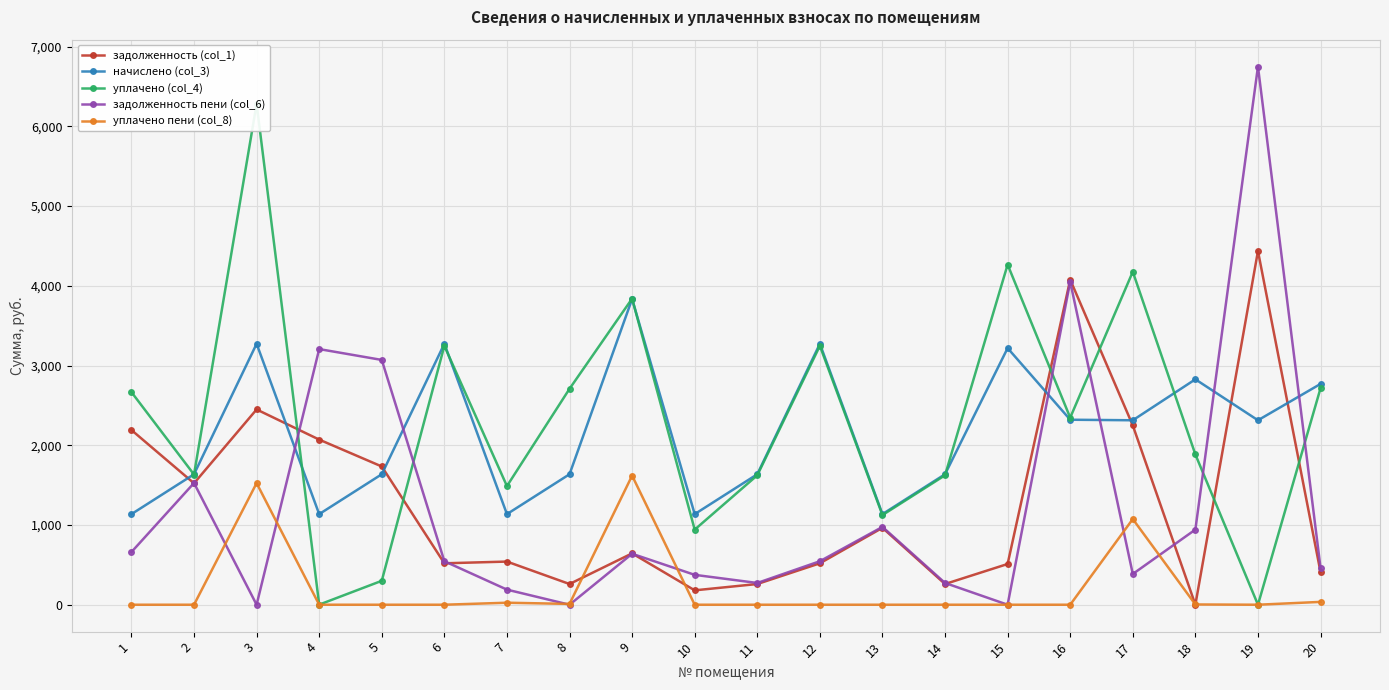

List the series in order of their peak value, highest first.

задолженность пени (col_6), уплачено (col_4), задолженность (col_1), начислено (col_3), уплачено пени (col_8)